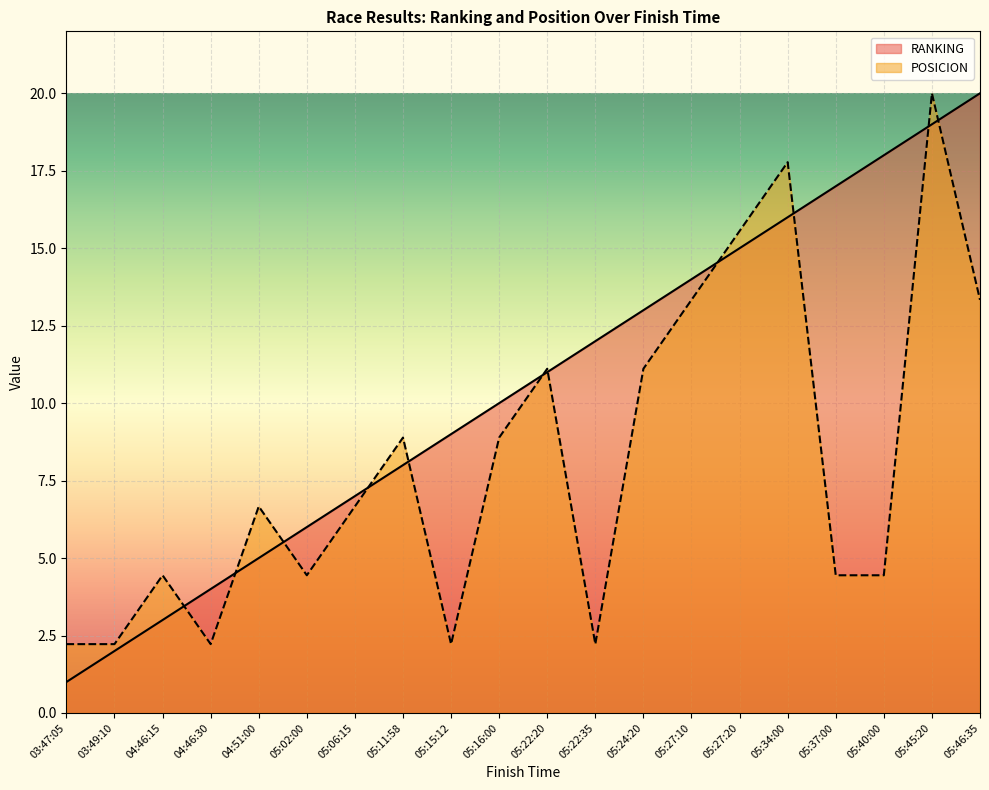

Reading right to left, what are all the values shown in this chart?

RANKING: 20.0	19.0	18.0	17.0	16.0	15.0	14.0	13.0	12.0	11.0	10.0	9.0	8.0	7.0	6.0	5.0	4.0	3.0	2.0	1.0
POSICION: 13.3	20.0	4.4	4.4	17.8	15.6	13.3	11.1	2.2	11.1	8.9	2.2	8.9	6.7	4.4	6.7	2.2	4.4	2.2	2.2